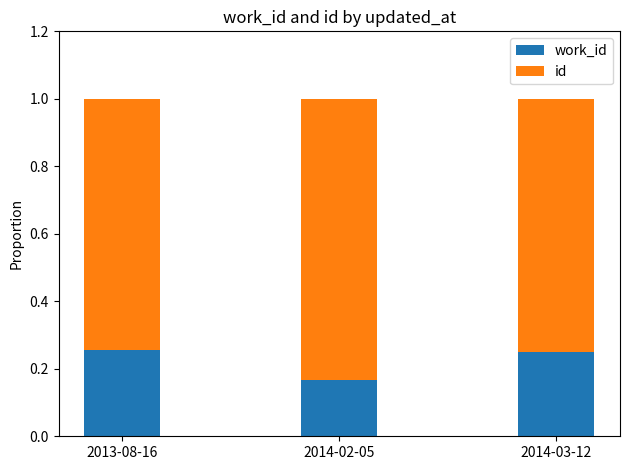

What is the total value across all series at 2013-08-16?

1.0